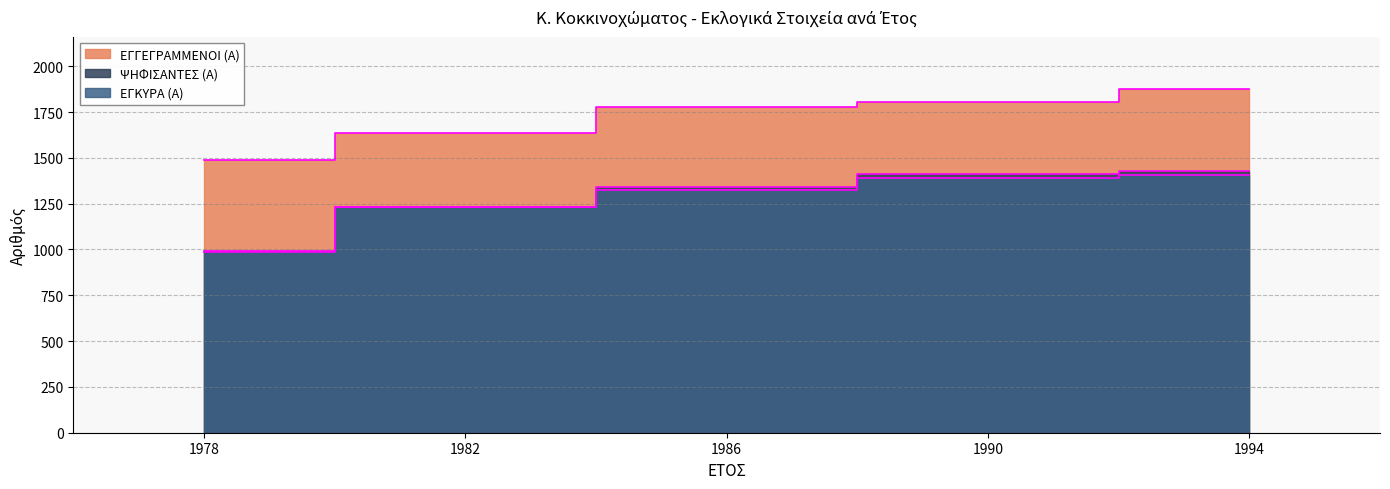

What is the difference between the second highest and minimum values in the ΕΓΓΕΓΡΑΜΜΕΝΟΙ (Α) series?

316